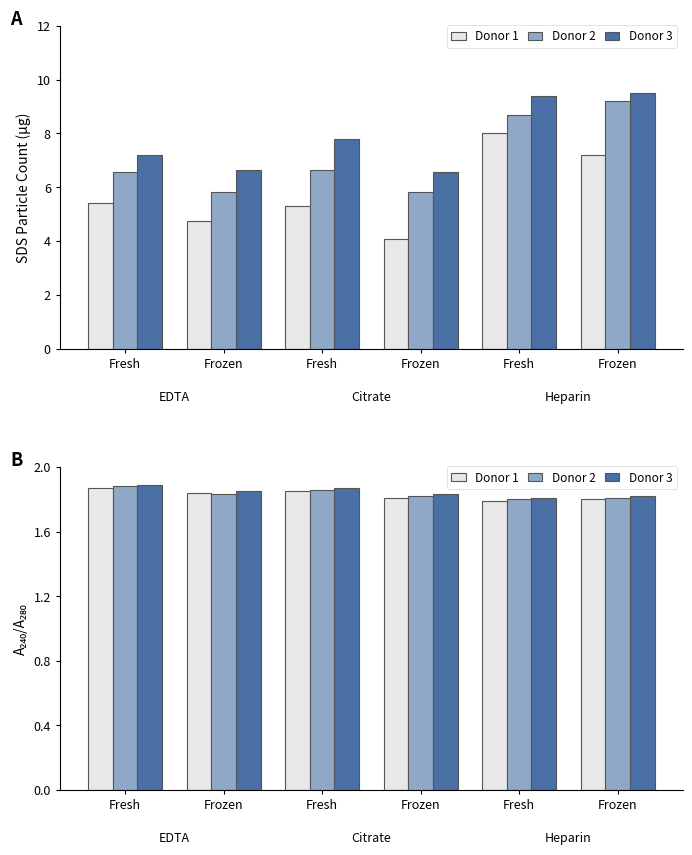

What is the maximum value for Donor 1?

1.9